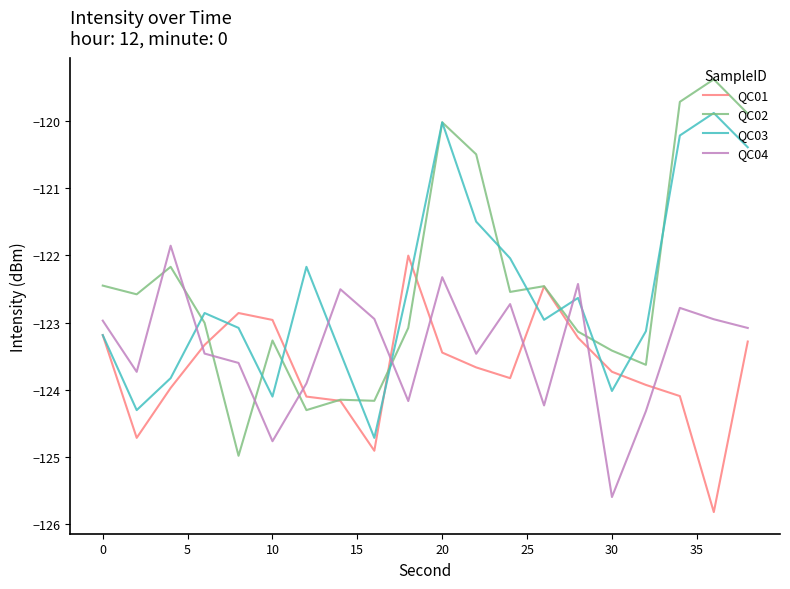

Which series ends up on top after the final intersection of QC01 and QC04?

QC04